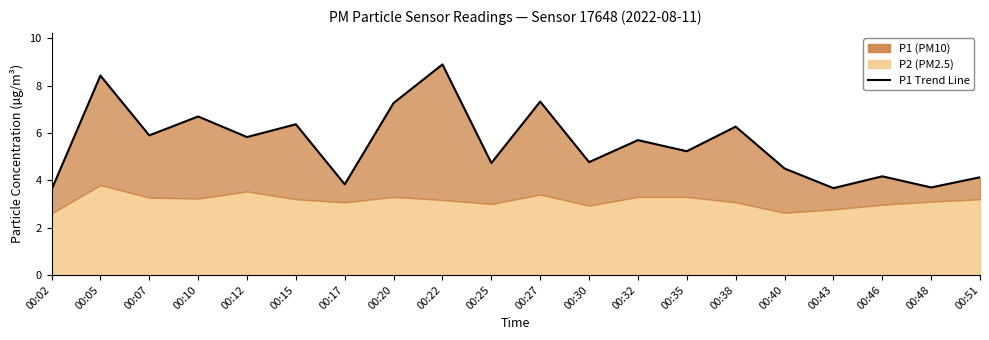

Is it true that the value at 00:05 is 11.2?

False